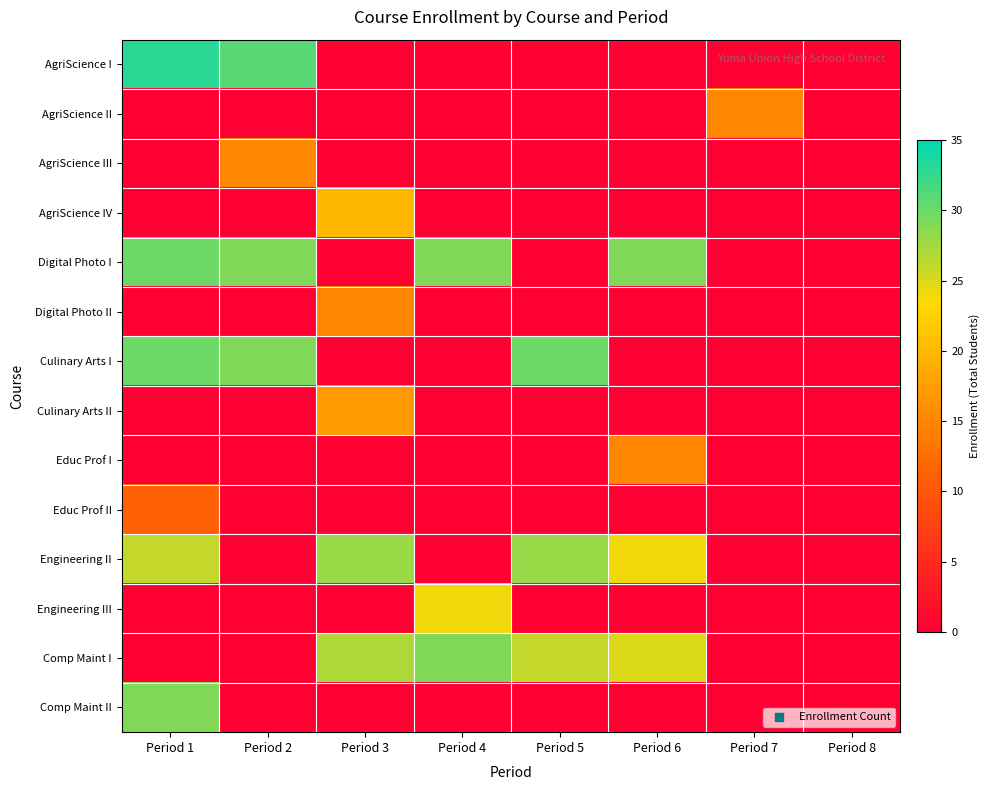

Between Period 4 and Period 5, which is larger?

Period 4